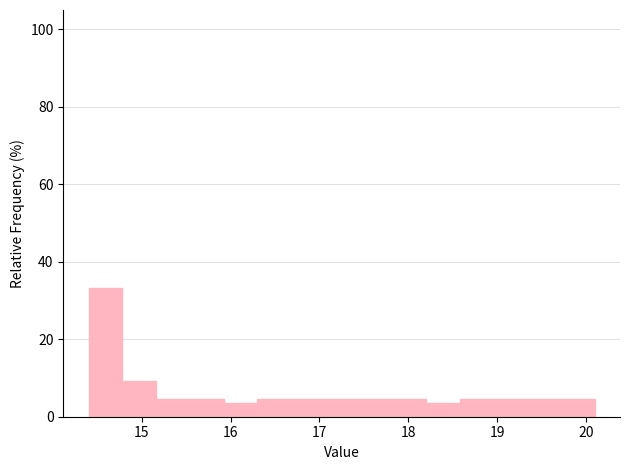

Around what value on the x-axis is the tallest bar? Give the approximate position of its centre, as read against the axis.

14.6